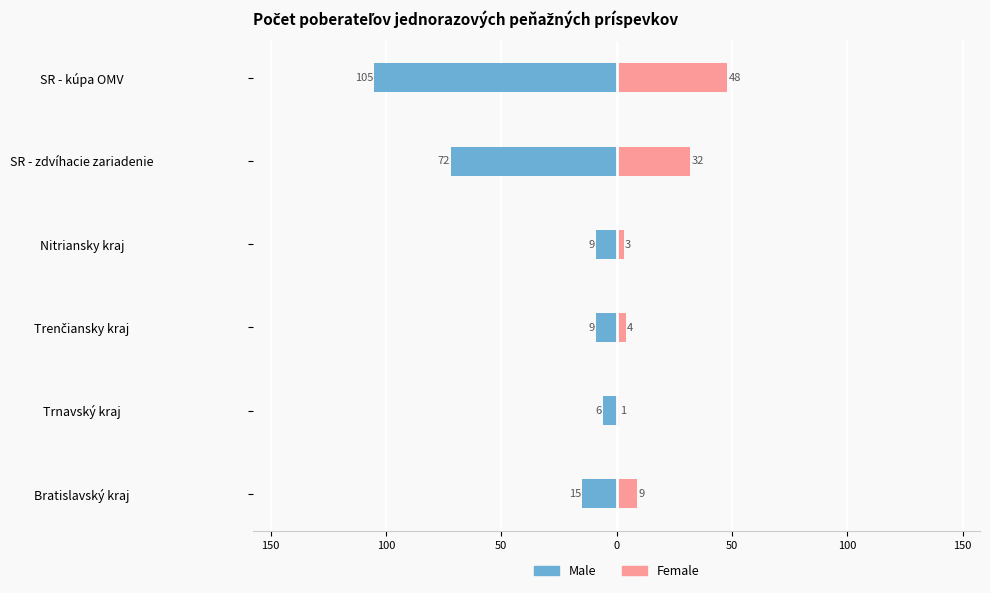

What is the difference between the second highest and second lowest values in the Female series?

29